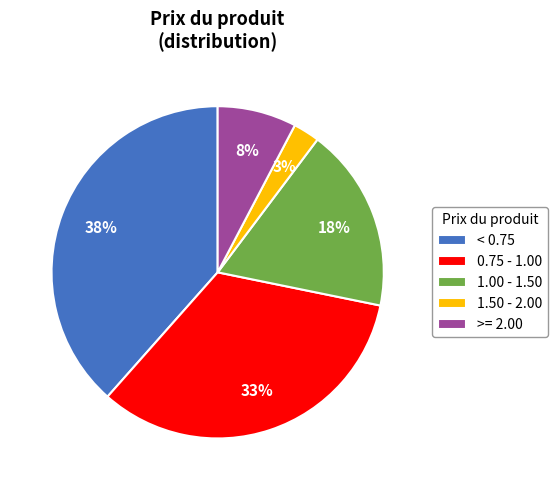

The < 0.75 slice represents 45% of the pie. True or false?

False